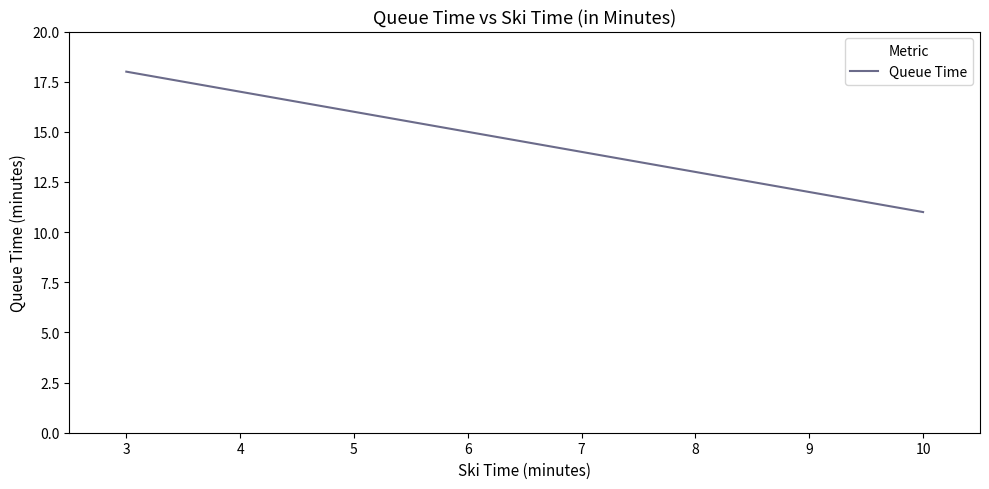

Which label corresponds to the largest value in the chart?

3